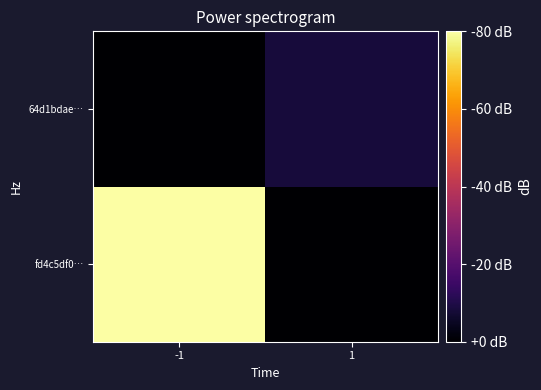

Which category has the highest value across all series?

-1